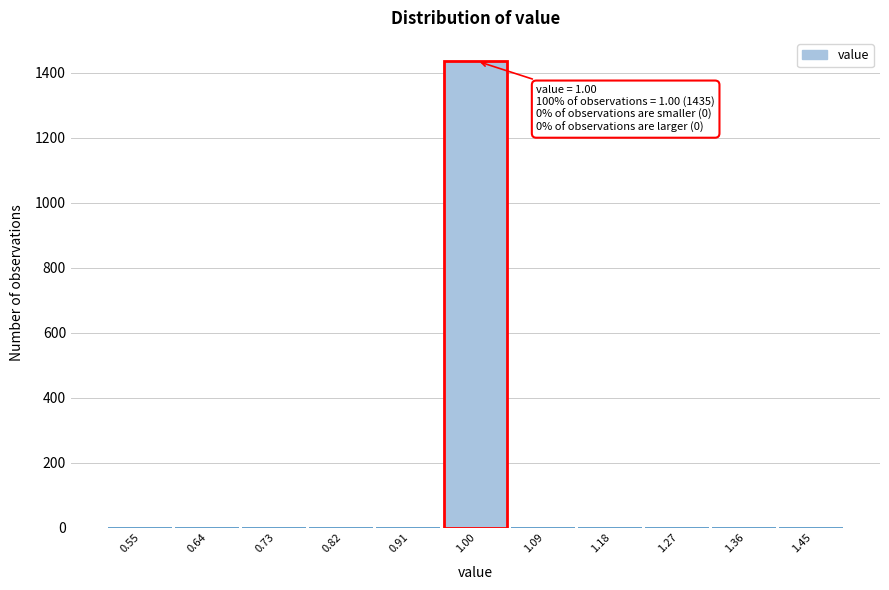

Which range on the x-axis has the tallest bar?

0.95 to 1.05